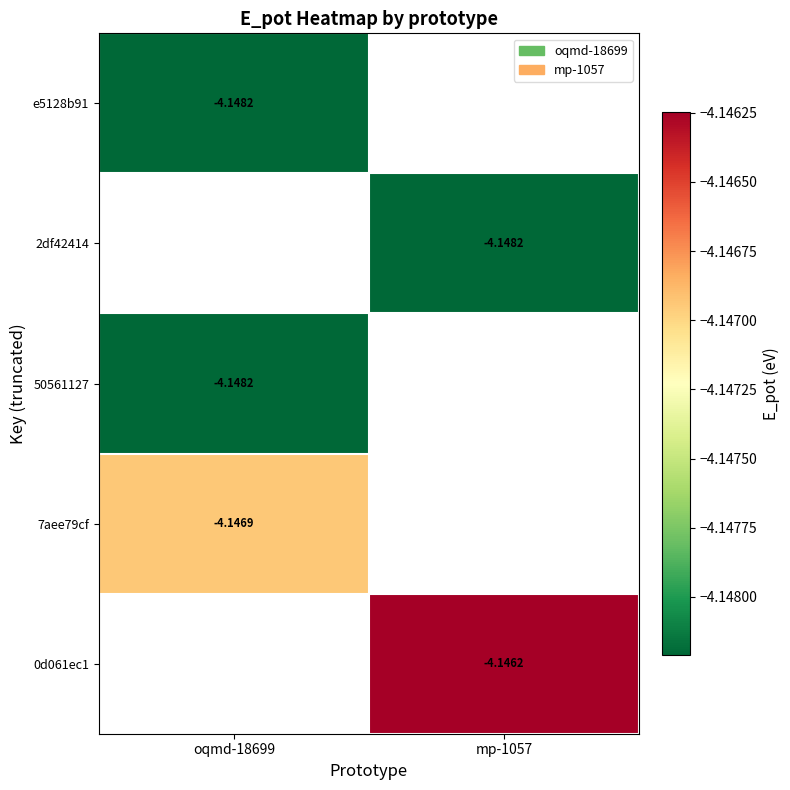

Where is 50561127 nearest to the value -4?

oqmd-18699